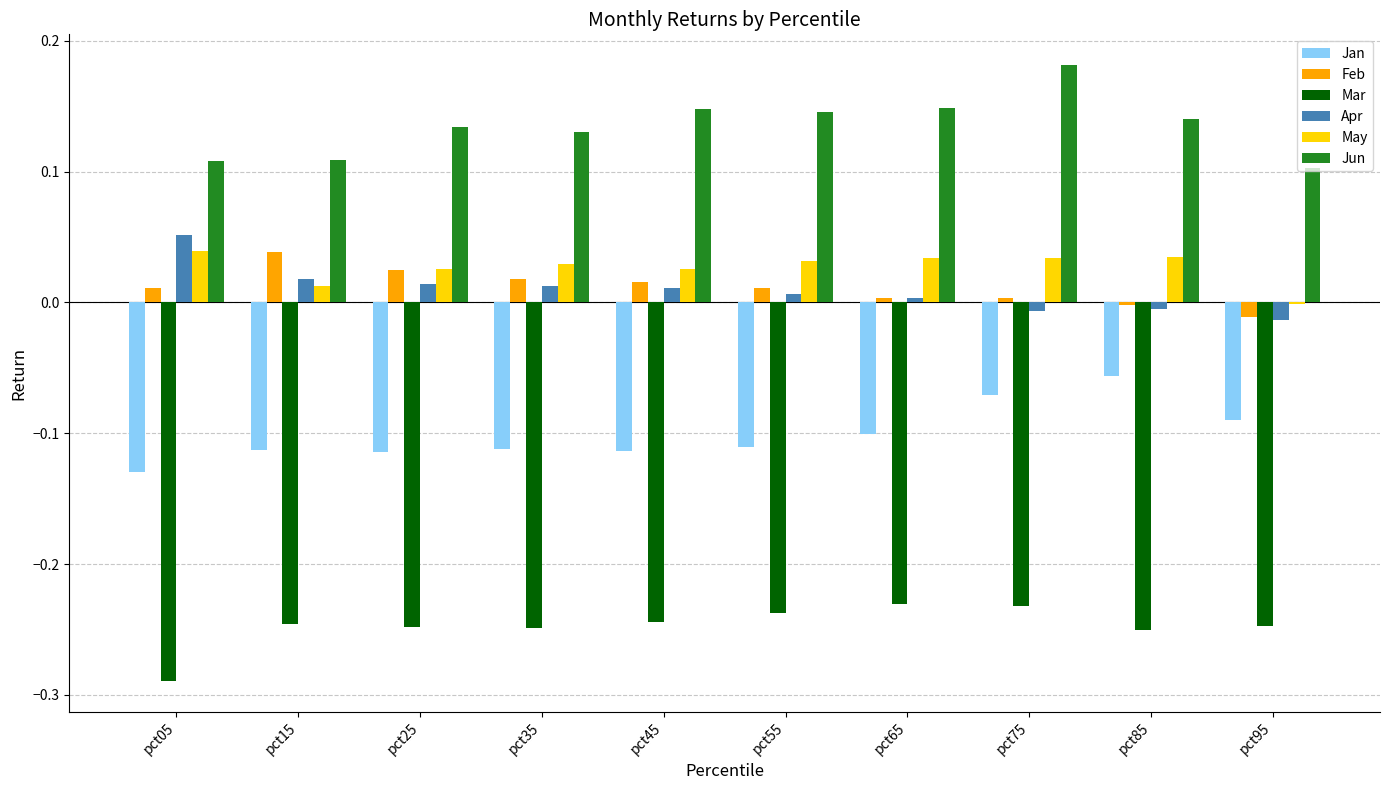

Is the value of Jan at pct35 greater than the value of Feb at pct75?

No